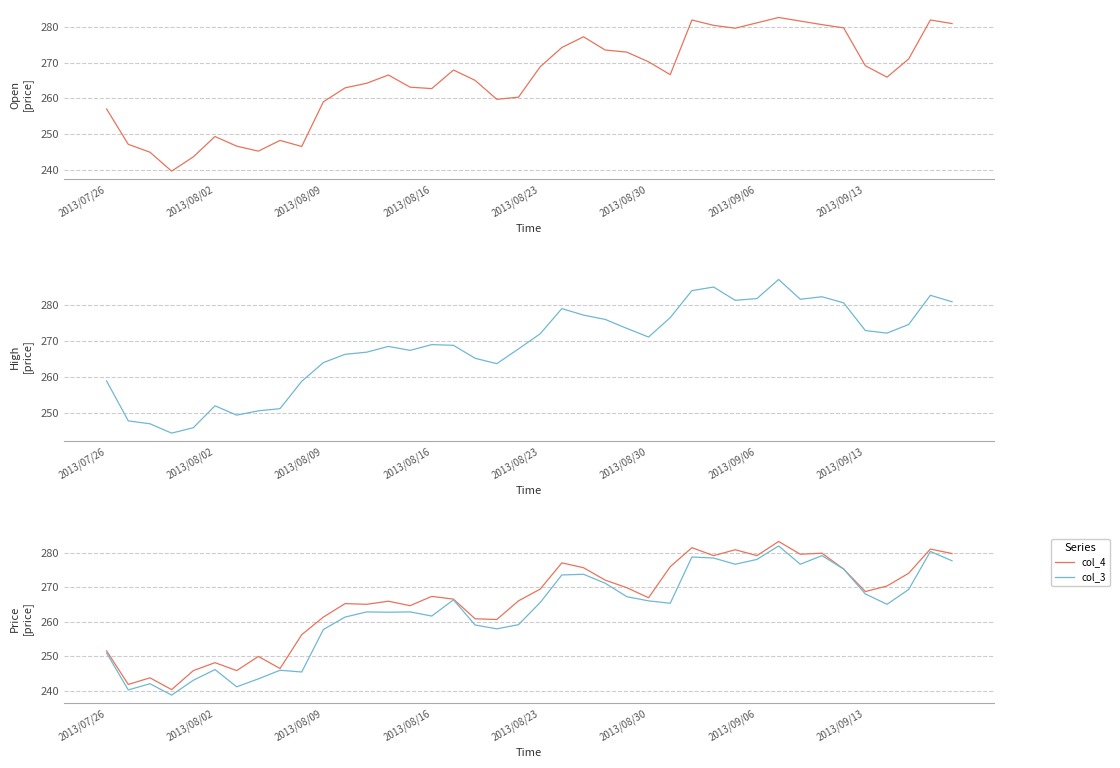

What is the lowest value of the col_4 series?

240.3